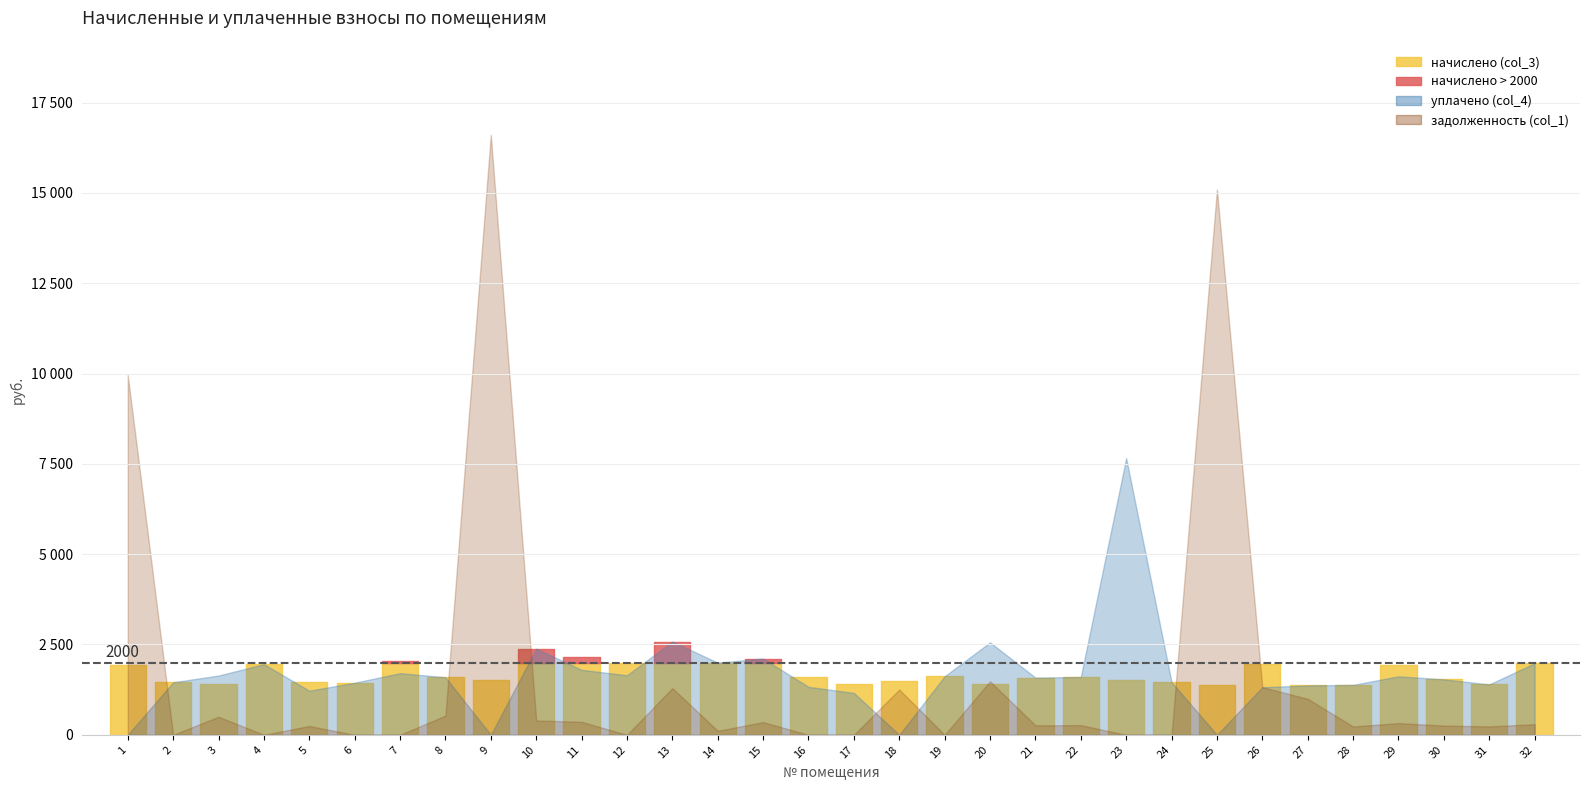

How many data points does each series have?

32